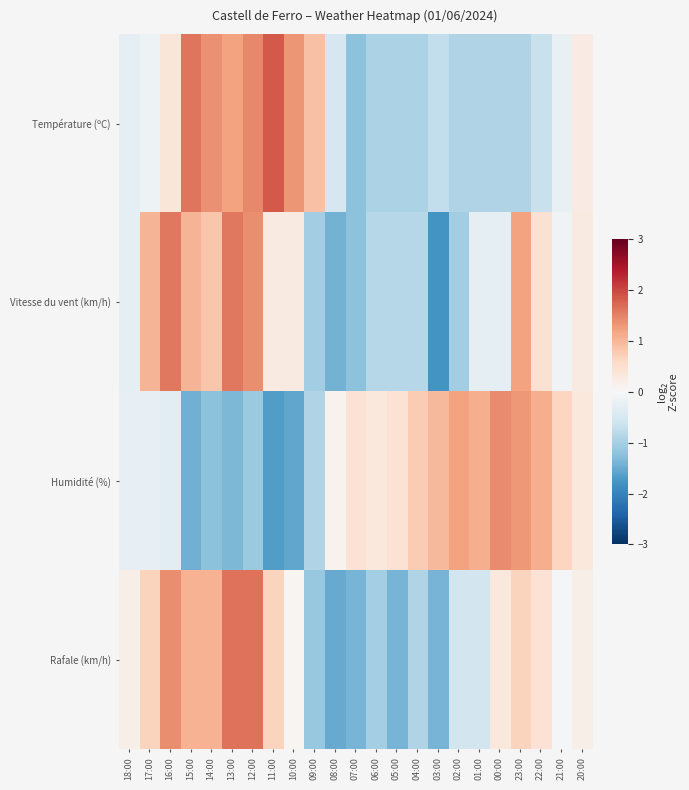

Which has a higher value, 23:00 or 18:00?

18:00